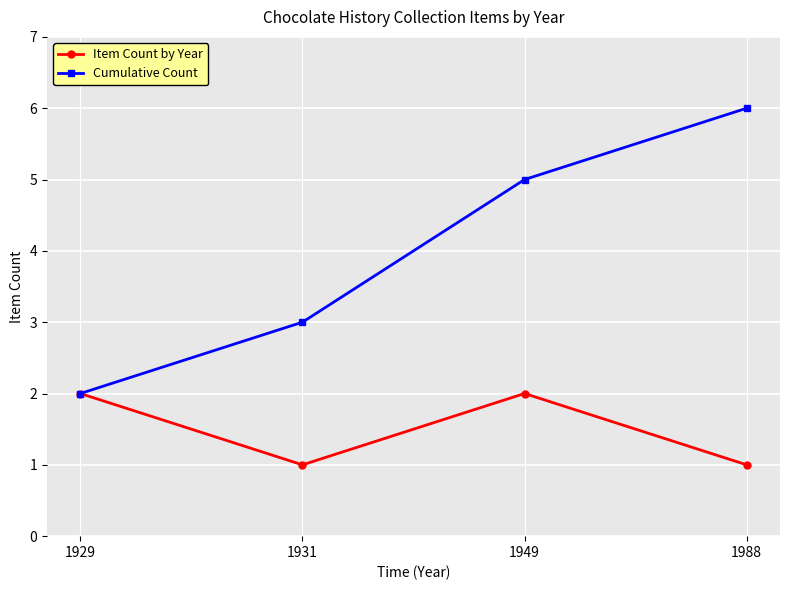

Which series has the widest spread of values?

Cumulative Count